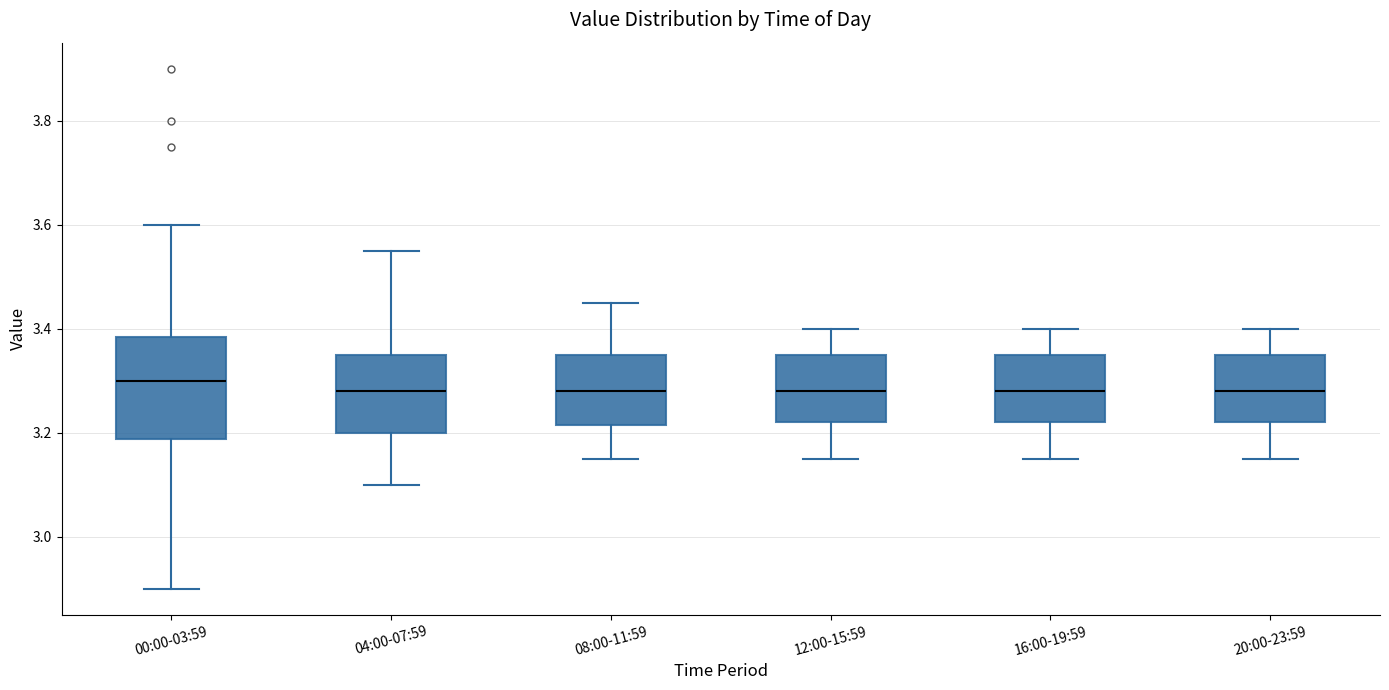

Reading left to right, transcribe this box plot: for each box, give where its median line is, the range the box spans, and where its two whiskers end, as read against the y-axis. The values are not printed on the chart, so give them approximately, as read against the axis.

00:00-03:59: median 3.30, box 3.18 to 3.38, whiskers 2.90 to 3.60
04:00-07:59: median 3.28, box 3.20 to 3.36, whiskers 3.10 to 3.56
08:00-11:59: median 3.28, box 3.22 to 3.36, whiskers 3.16 to 3.46
12:00-15:59: median 3.28, box 3.22 to 3.36, whiskers 3.16 to 3.40
16:00-19:59: median 3.28, box 3.22 to 3.36, whiskers 3.16 to 3.40
20:00-23:59: median 3.28, box 3.22 to 3.36, whiskers 3.16 to 3.40